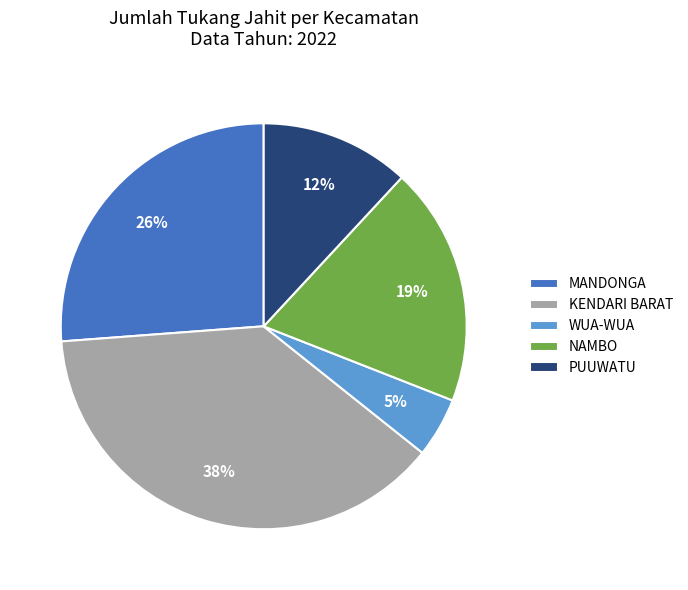

Is the sum of NAMBO and MANDONGA greater than half?

No